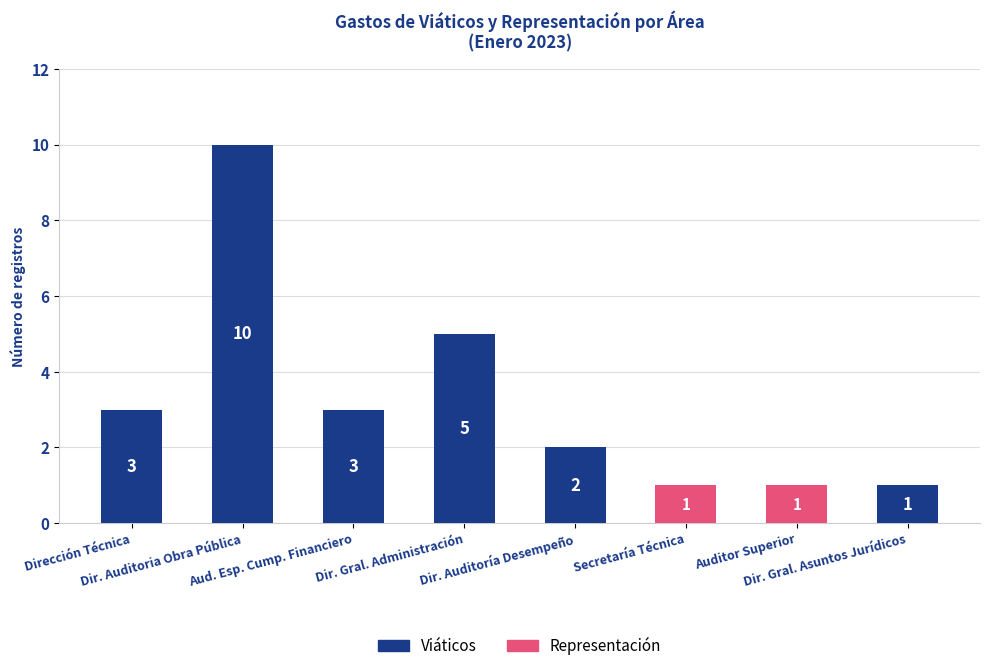

What is the sum of all Viáticos values?

24